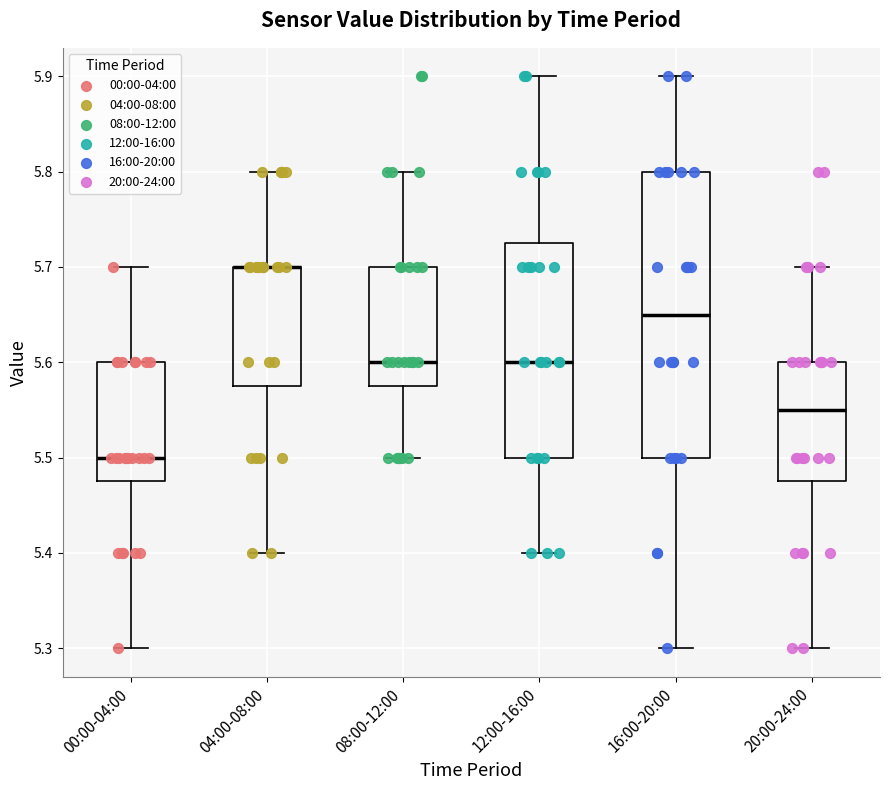

Comparing the boxes themselves (not the whiskers), which one is the tallest?

16:00-20:00